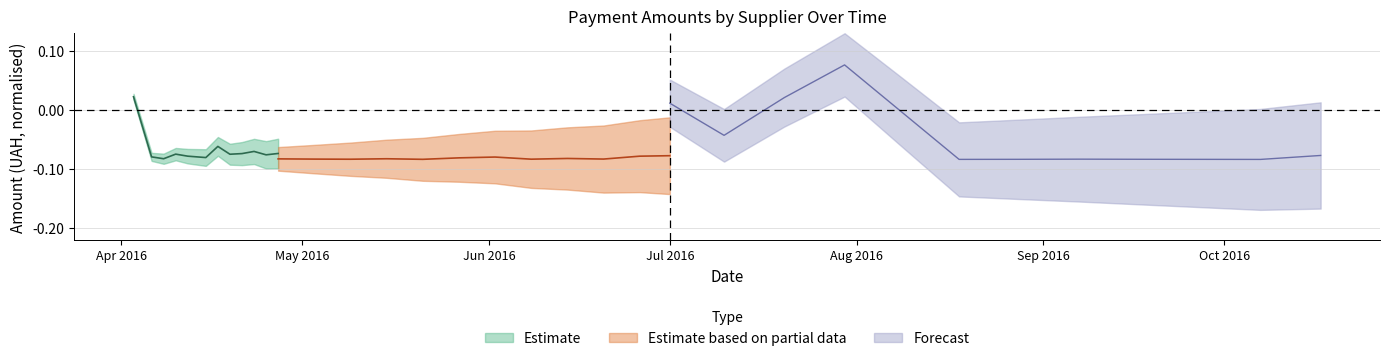

Does the chart display data point markers on the line(s)?

No